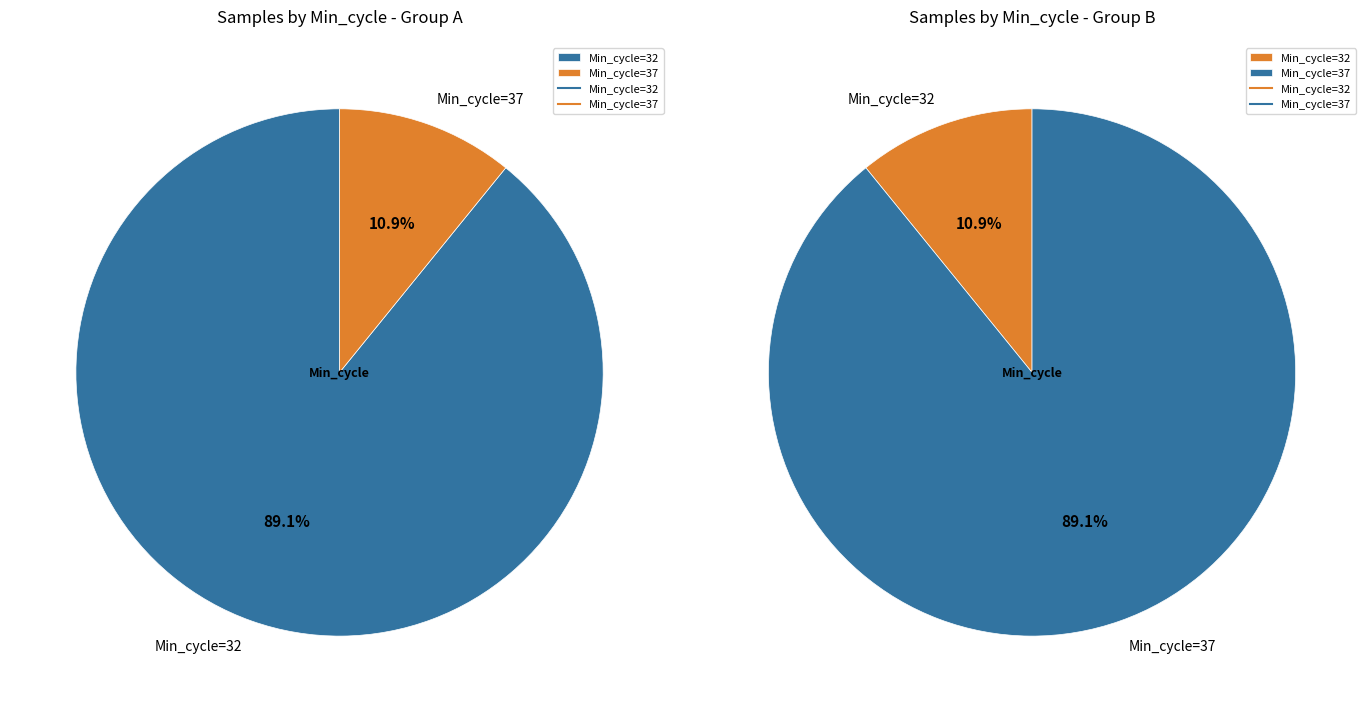

What is the smallest slice in the pie chart?

Min_cycle=32